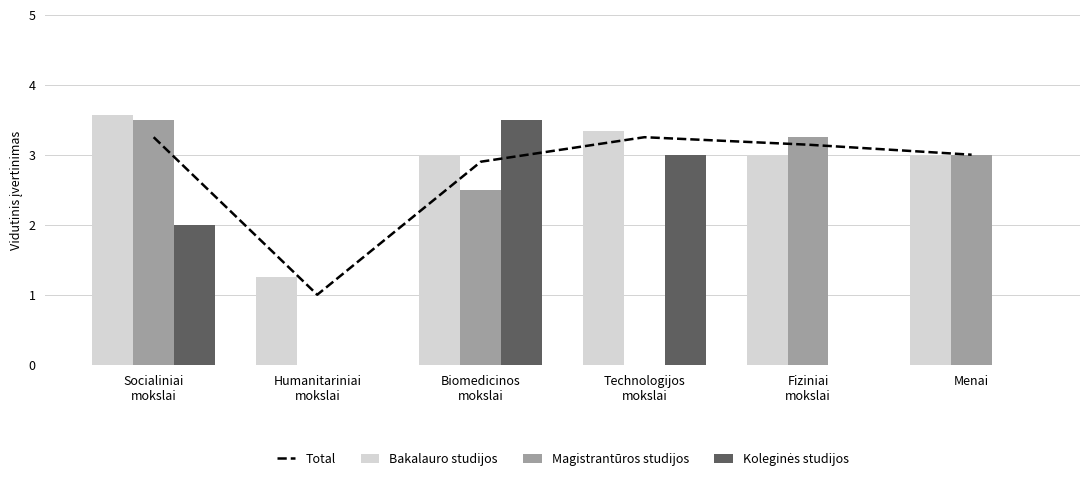

At which label is Total closest to 2?

Biomedicinos
mokslai